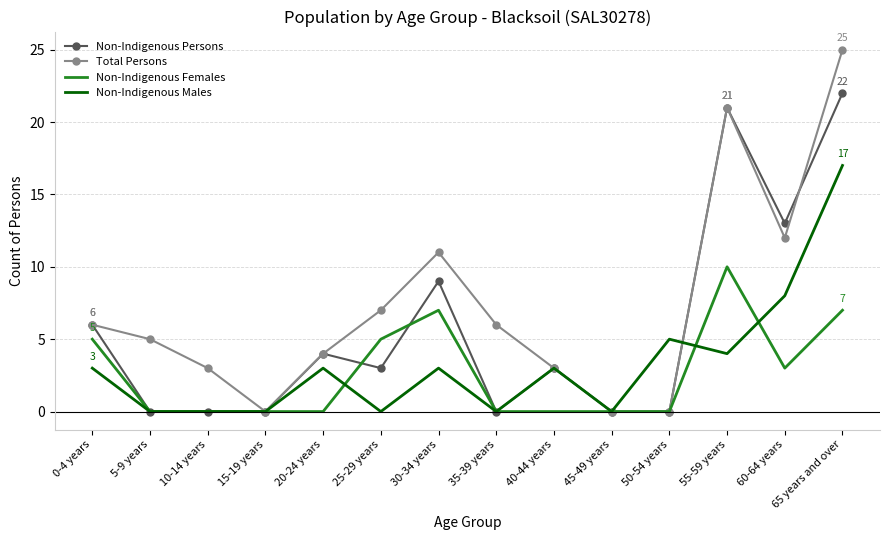

What is the highest value of the Non-Indigenous Females series?

10